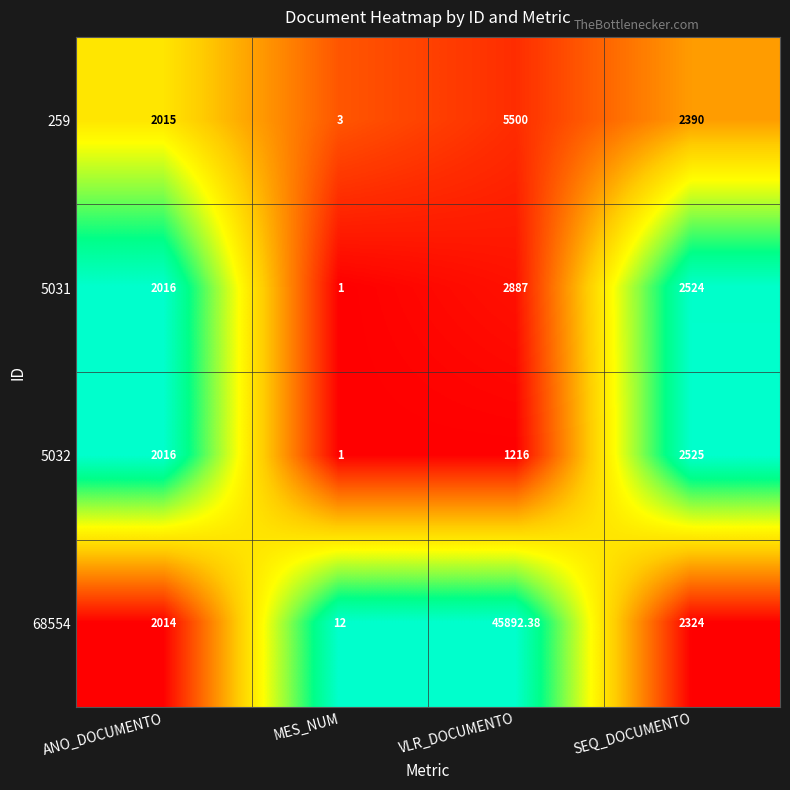

Which series has the widest spread of values?

68554